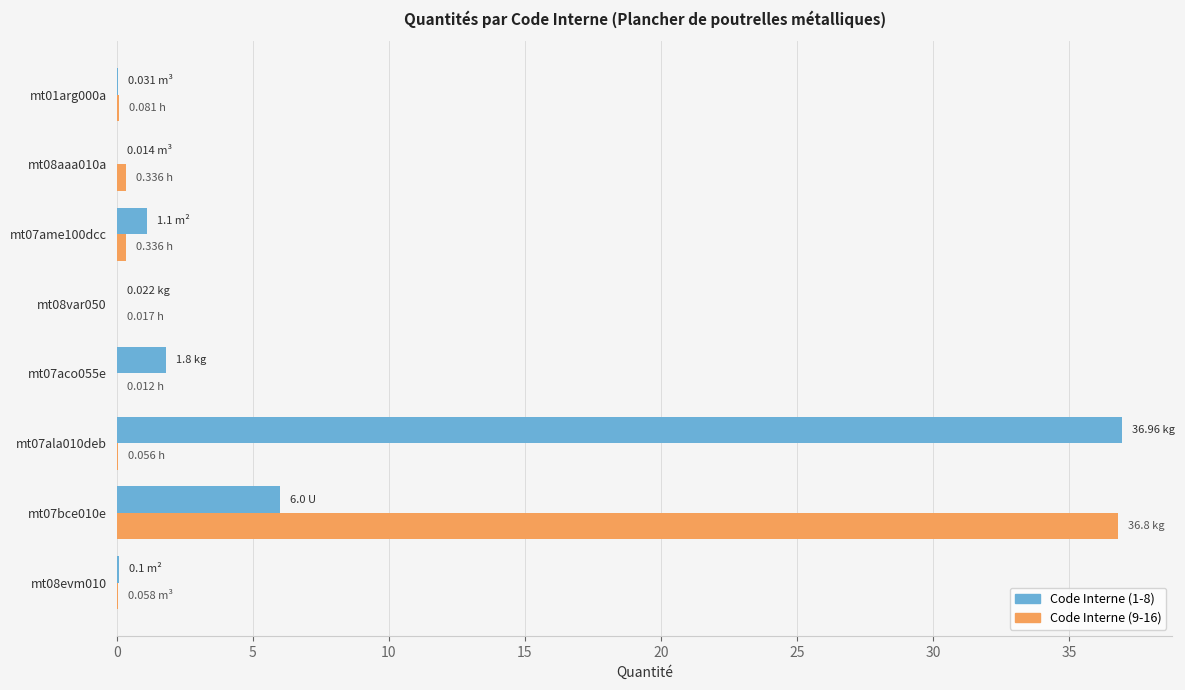

At which category is the sum across all series the highest?

mt07bce010e